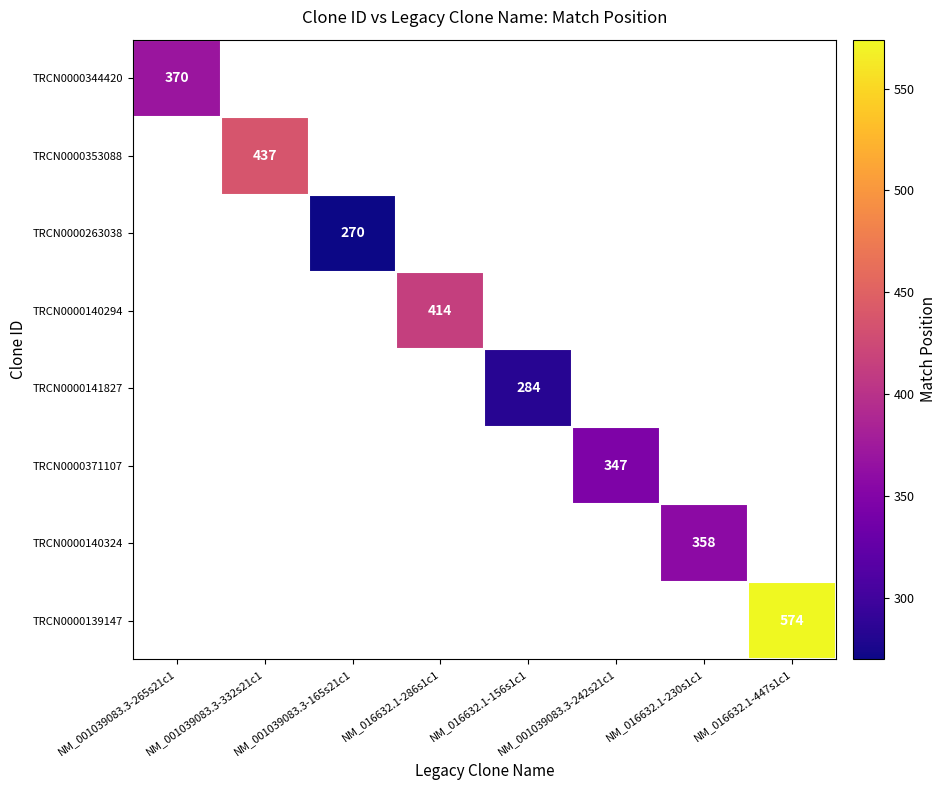

Which category has the lowest value across all series?

NM_001039083.3-165s21c1